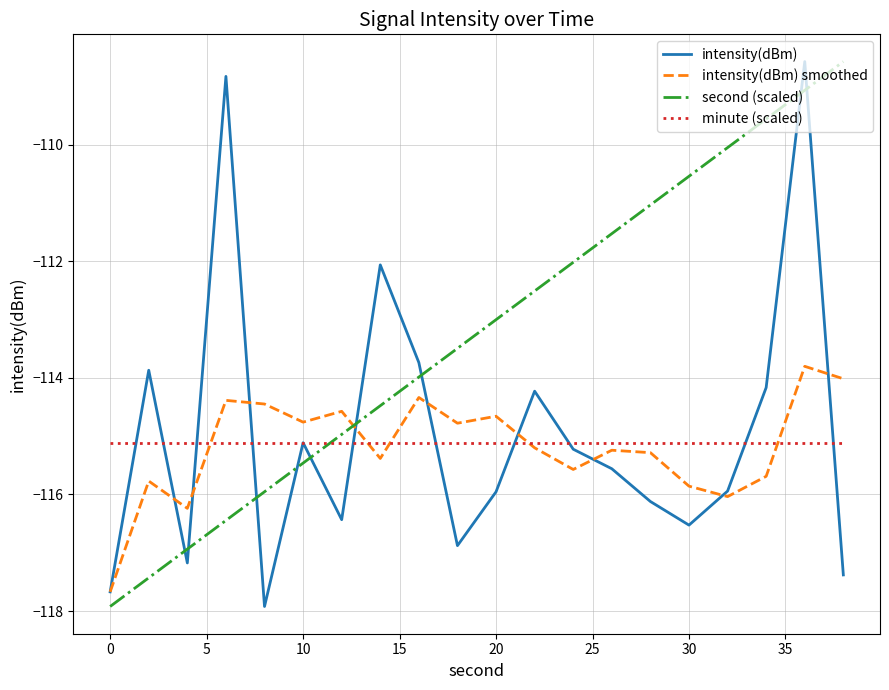

What is the highest value of the minute (scaled) series?

-115.1